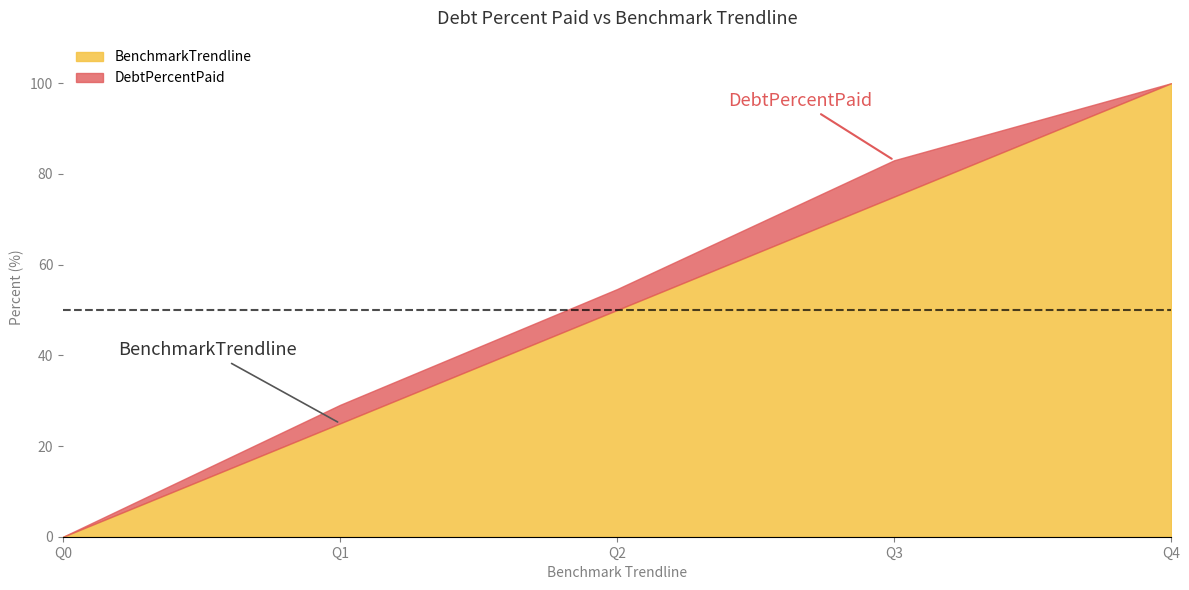

At which category is the sum across all series the highest?

Q4